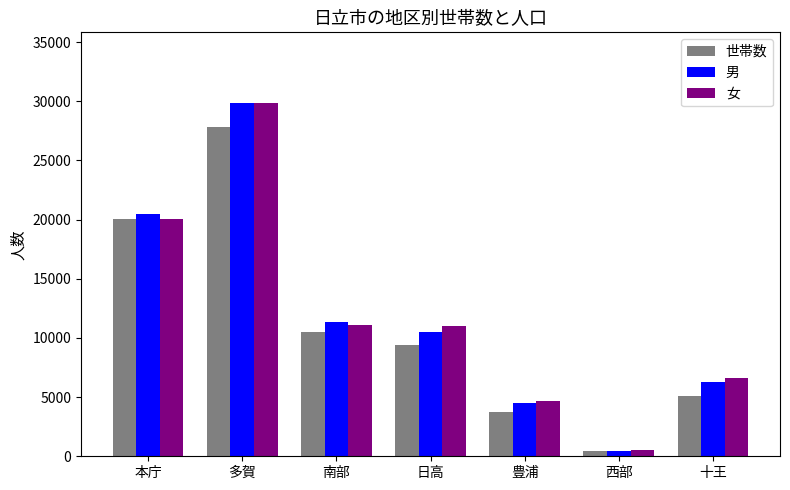

Is the value of 世帯数 at 十王 greater than the value of 男 at 豊浦?

Yes